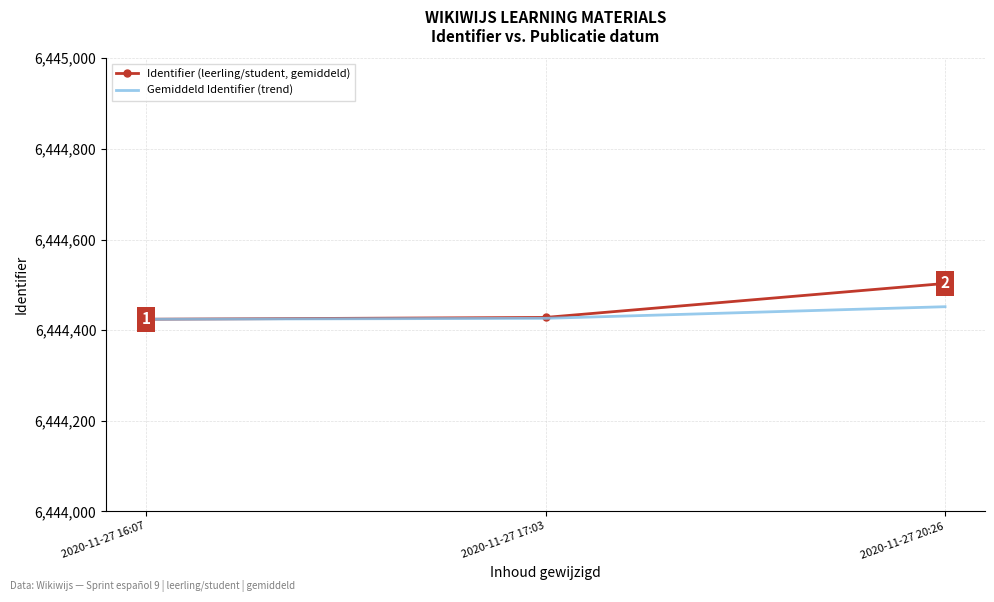

What is the lowest value of the Identifier (leerling/student, gemiddeld) series?

6444424.0